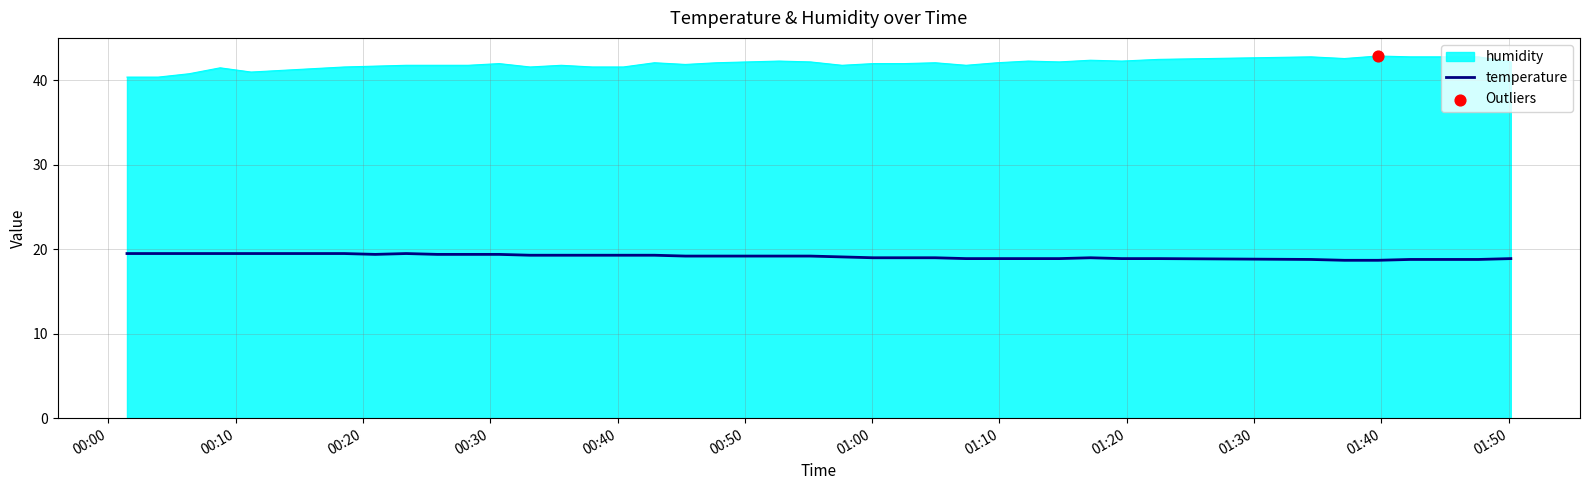

List the series in order of their peak value, lowest first.

temperature, humidity